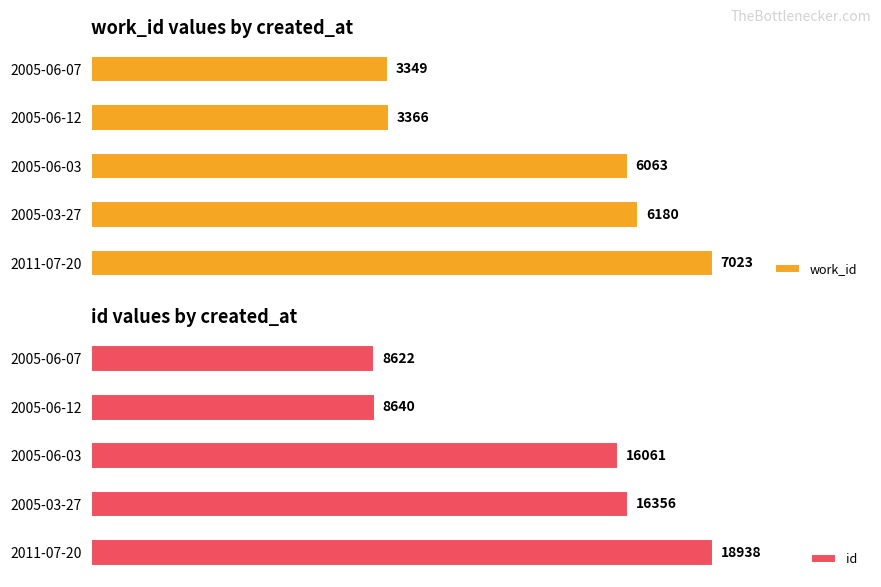

What is the sum of all id values?

68617